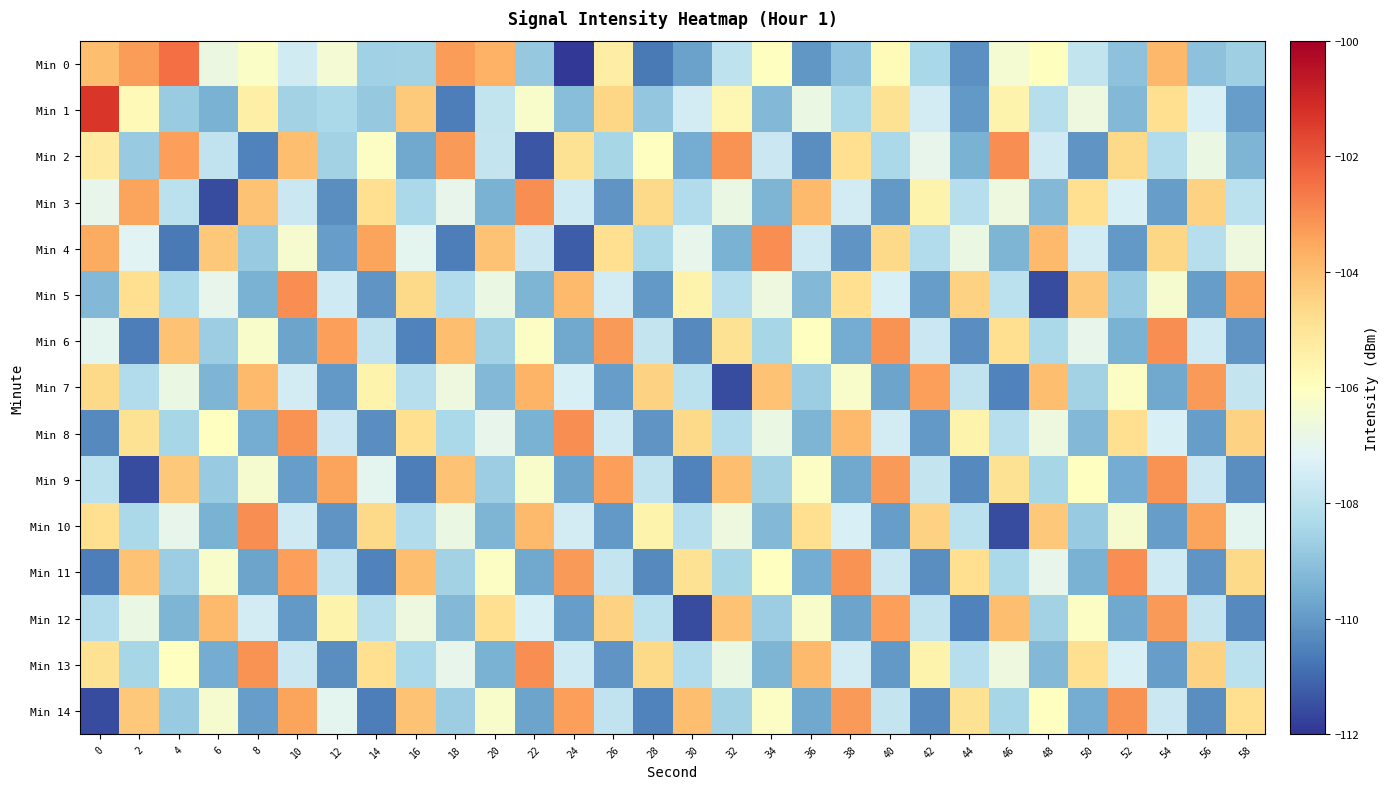

Reading right to left, transcribe all the data shown in this chart.

Min 0: 58=-108.6	56=-109.0	54=-103.9	52=-109.0	50=-107.8	48=-106.0	46=-106.4	44=-110.2	42=-108.4	40=-105.8	38=-109.0	36=-110.0	34=-106.0	32=-108.0	30=-109.8	28=-110.7	26=-105.3	24=-111.9	22=-108.8	20=-103.7	18=-103.3	16=-108.5	14=-108.6	12=-106.4	10=-107.5	8=-106.1	6=-106.7	4=-102.5	2=-103.3	0=-104.0
Min 1: 58=-109.9	56=-107.3	54=-104.8	52=-109.2	50=-106.7	48=-108.1	46=-105.6	44=-110.0	42=-107.5	40=-104.9	38=-108.3	36=-106.8	34=-109.2	32=-105.7	30=-107.5	28=-108.9	26=-104.6	24=-109.1	22=-106.2	20=-107.8	18=-110.6	16=-104.3	14=-108.8	12=-108.4	10=-108.5	8=-105.4	6=-109.4	4=-108.7	2=-105.8	0=-101.3
Min 2: 58=-109.3	56=-106.8	54=-108.2	52=-104.7	50=-110.1	48=-107.6	46=-103.0	44=-109.5	42=-106.9	40=-108.3	38=-104.8	36=-110.2	34=-107.7	32=-103.1	30=-109.6	28=-106.0	26=-108.5	24=-104.9	22=-111.3	20=-107.8	18=-103.2	16=-109.7	14=-106.1	12=-108.6	10=-104.0	8=-110.5	6=-107.9	4=-103.3	2=-108.8	0=-105.2
Min 3: 58=-108.0	56=-104.5	54=-109.9	52=-107.3	50=-104.8	48=-109.2	46=-106.7	44=-108.1	42=-105.6	40=-110.0	38=-107.5	36=-103.9	34=-109.3	32=-106.8	30=-108.2	28=-104.7	26=-110.1	24=-107.6	22=-103.0	20=-109.5	18=-106.9	16=-108.3	14=-104.8	12=-110.2	10=-107.7	8=-104.1	6=-111.6	4=-108.0	2=-103.5	0=-106.9
Min 4: 58=-106.7	56=-108.1	54=-104.6	52=-110.0	50=-107.5	48=-103.9	46=-109.3	44=-106.8	42=-108.2	40=-104.7	38=-110.1	36=-107.6	34=-103.0	32=-109.5	30=-106.9	28=-108.3	26=-104.8	24=-111.2	22=-107.7	20=-104.1	18=-110.6	16=-107.0	14=-103.5	12=-109.9	10=-106.3	8=-108.8	6=-104.2	4=-110.7	2=-107.1	0=-103.6
Min 5: 58=-103.5	56=-109.9	54=-106.3	52=-108.8	50=-104.2	48=-111.6	46=-108.0	44=-104.5	42=-109.9	40=-107.3	38=-104.8	36=-109.2	34=-106.7	32=-108.1	30=-105.6	28=-110.0	26=-107.5	24=-103.9	22=-109.3	20=-106.8	18=-108.2	16=-104.7	14=-110.1	12=-107.6	10=-103.0	8=-109.5	6=-106.9	4=-108.3	2=-104.8	0=-109.2
Min 6: 58=-110.1	56=-107.6	54=-103.0	52=-109.5	50=-106.9	48=-108.3	46=-104.8	44=-110.2	42=-107.7	40=-103.1	38=-109.6	36=-106.0	34=-108.5	32=-104.9	30=-110.3	28=-107.8	26=-103.2	24=-109.7	22=-106.1	20=-108.6	18=-104.0	16=-110.5	14=-107.9	12=-103.3	10=-109.8	8=-106.2	6=-108.7	4=-104.1	2=-110.6	0=-107.0
Min 7: 58=-107.8	56=-103.2	54=-109.7	52=-106.1	50=-108.6	48=-104.0	46=-110.5	44=-107.9	42=-103.3	40=-109.8	38=-106.2	36=-108.7	34=-104.1	32=-111.6	30=-108.0	28=-104.5	26=-109.9	24=-107.3	22=-103.8	20=-109.2	18=-106.7	16=-108.1	14=-105.6	12=-110.0	10=-107.5	8=-103.9	6=-109.3	4=-106.8	2=-108.2	0=-104.7
Min 8: 58=-104.5	56=-109.9	54=-107.3	52=-104.8	50=-109.2	48=-106.7	46=-108.1	44=-105.6	42=-110.0	40=-107.5	38=-103.9	36=-109.3	34=-106.8	32=-108.2	30=-104.7	28=-110.1	26=-107.6	24=-103.0	22=-109.5	20=-106.9	18=-108.3	16=-104.8	14=-110.2	12=-107.7	10=-103.1	8=-109.6	6=-106.0	4=-108.5	2=-104.9	0=-110.3
Min 9: 58=-110.2	56=-107.7	54=-103.1	52=-109.6	50=-106.0	48=-108.5	46=-104.9	44=-110.3	42=-107.8	40=-103.2	38=-109.7	36=-106.1	34=-108.6	32=-104.0	30=-110.5	28=-107.9	26=-103.3	24=-109.8	22=-106.2	20=-108.7	18=-104.1	16=-110.6	14=-107.0	12=-103.5	10=-109.9	8=-106.3	6=-108.8	4=-104.2	2=-111.6	0=-108.0
Min 10: 58=-107.0	56=-103.5	54=-109.9	52=-106.3	50=-108.8	48=-104.2	46=-111.6	44=-108.0	42=-104.5	40=-109.9	38=-107.3	36=-104.8	34=-109.2	32=-106.7	30=-108.1	28=-105.6	26=-110.0	24=-107.5	22=-103.9	20=-109.3	18=-106.8	16=-108.2	14=-104.7	12=-110.1	10=-107.6	8=-103.0	6=-109.5	4=-106.9	2=-108.3	0=-104.8
Min 11: 58=-104.7	56=-110.1	54=-107.6	52=-103.0	50=-109.5	48=-106.9	46=-108.3	44=-104.8	42=-110.2	40=-107.7	38=-103.1	36=-109.6	34=-106.0	32=-108.5	30=-104.9	28=-110.3	26=-107.8	24=-103.2	22=-109.7	20=-106.1	18=-108.6	16=-104.0	14=-110.5	12=-107.9	10=-103.3	8=-109.8	6=-106.2	4=-108.7	2=-104.1	0=-110.6
Min 12: 58=-110.3	56=-107.8	54=-103.2	52=-109.7	50=-106.1	48=-108.6	46=-104.0	44=-110.5	42=-107.9	40=-103.3	38=-109.8	36=-106.2	34=-108.7	32=-104.1	30=-111.6	28=-108.0	26=-104.5	24=-109.9	22=-107.3	20=-104.8	18=-109.2	16=-106.7	14=-108.1	12=-105.6	10=-110.0	8=-107.5	6=-103.9	4=-109.3	2=-106.8	0=-108.2
Min 13: 58=-108.0	56=-104.5	54=-109.9	52=-107.3	50=-104.8	48=-109.2	46=-106.7	44=-108.1	42=-105.6	40=-110.0	38=-107.5	36=-103.9	34=-109.3	32=-106.8	30=-108.2	28=-104.7	26=-110.1	24=-107.6	22=-103.0	20=-109.5	18=-106.9	16=-108.3	14=-104.8	12=-110.2	10=-107.7	8=-103.1	6=-109.6	4=-106.0	2=-108.5	0=-104.9
Min 14: 58=-104.8	56=-110.2	54=-107.7	52=-103.1	50=-109.6	48=-106.0	46=-108.5	44=-104.9	42=-110.3	40=-107.8	38=-103.2	36=-109.7	34=-106.1	32=-108.6	30=-104.0	28=-110.5	26=-107.9	24=-103.3	22=-109.8	20=-106.2	18=-108.7	16=-104.1	14=-110.6	12=-107.0	10=-103.5	8=-109.9	6=-106.3	4=-108.8	2=-104.2	0=-111.6